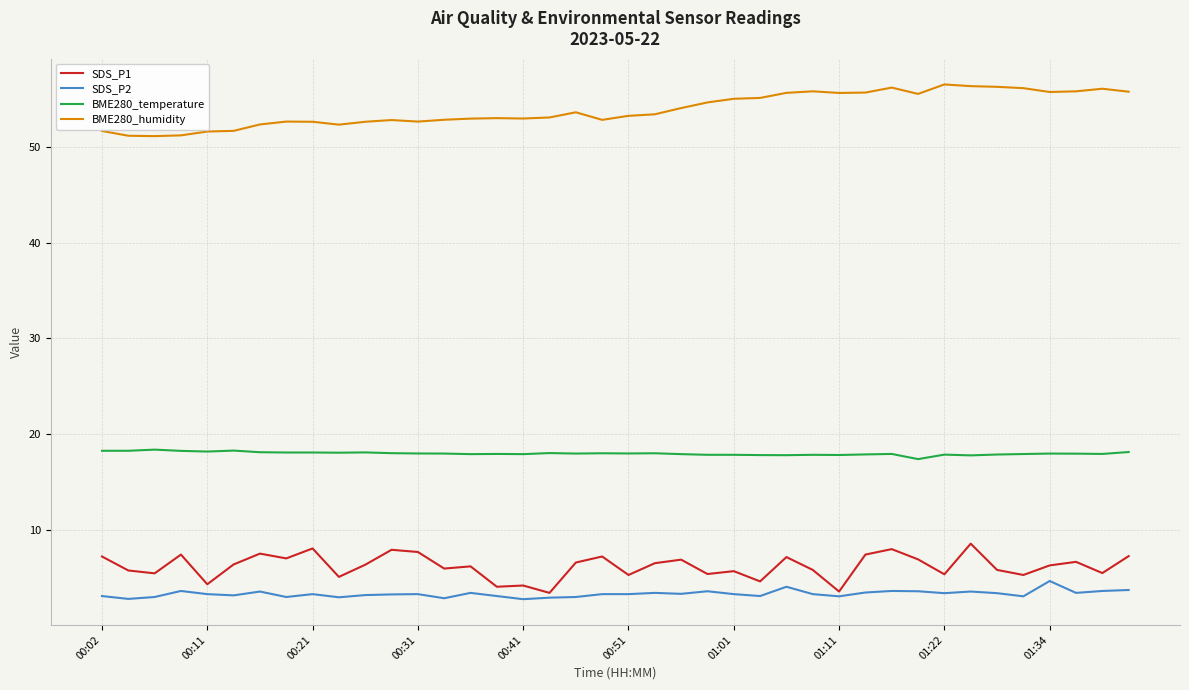

True or false: BME280_humidity and SDS_P2 cross at least once.

False